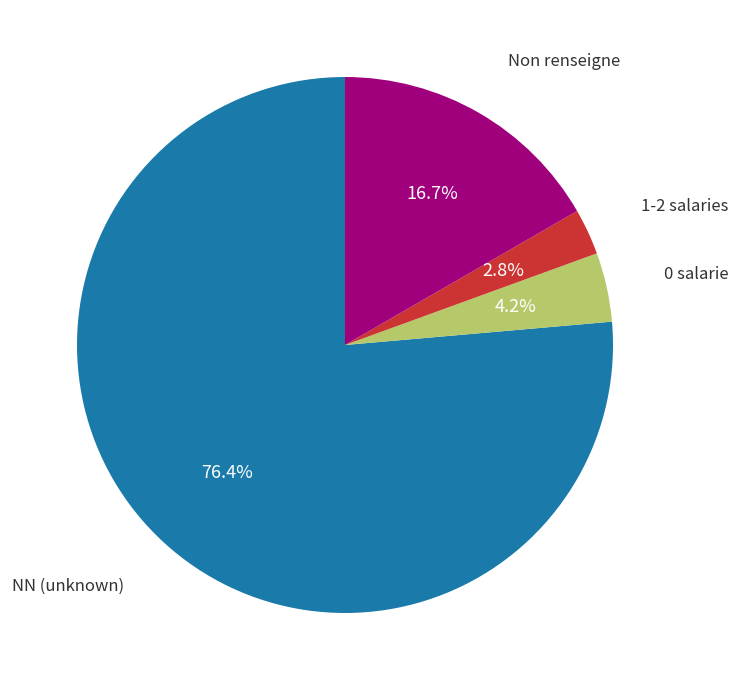

How many slices are in this pie chart?

4